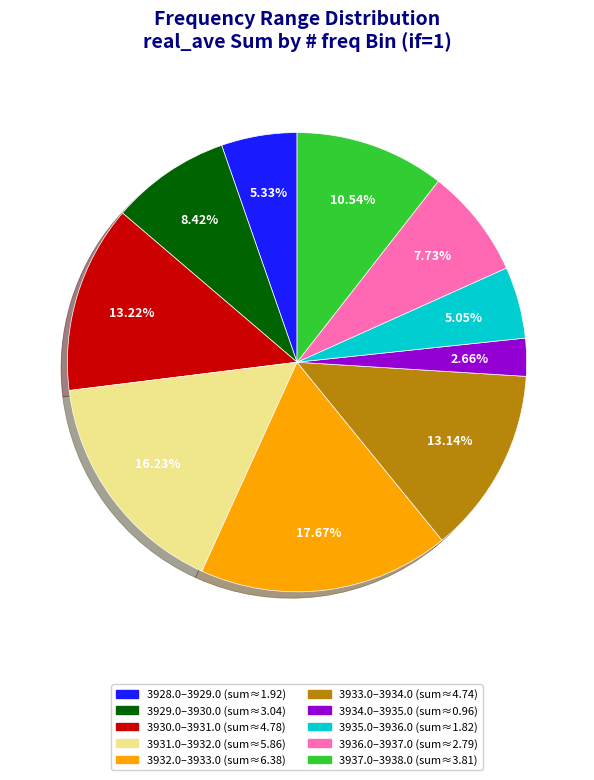

Is there any slice that represents more than half of the pie?

No